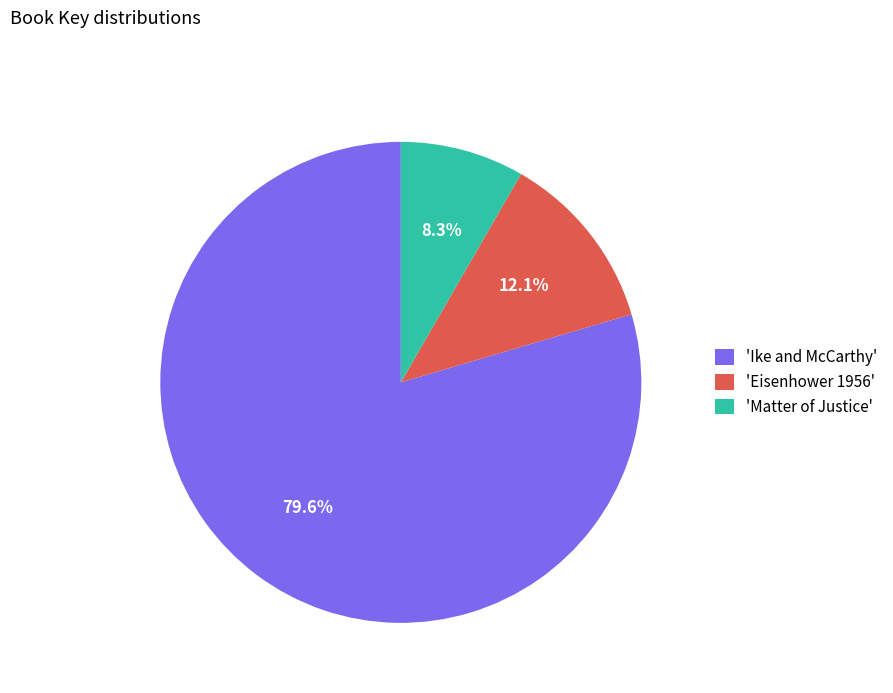

Which category accounts for the majority?

'Ike and McCarthy'